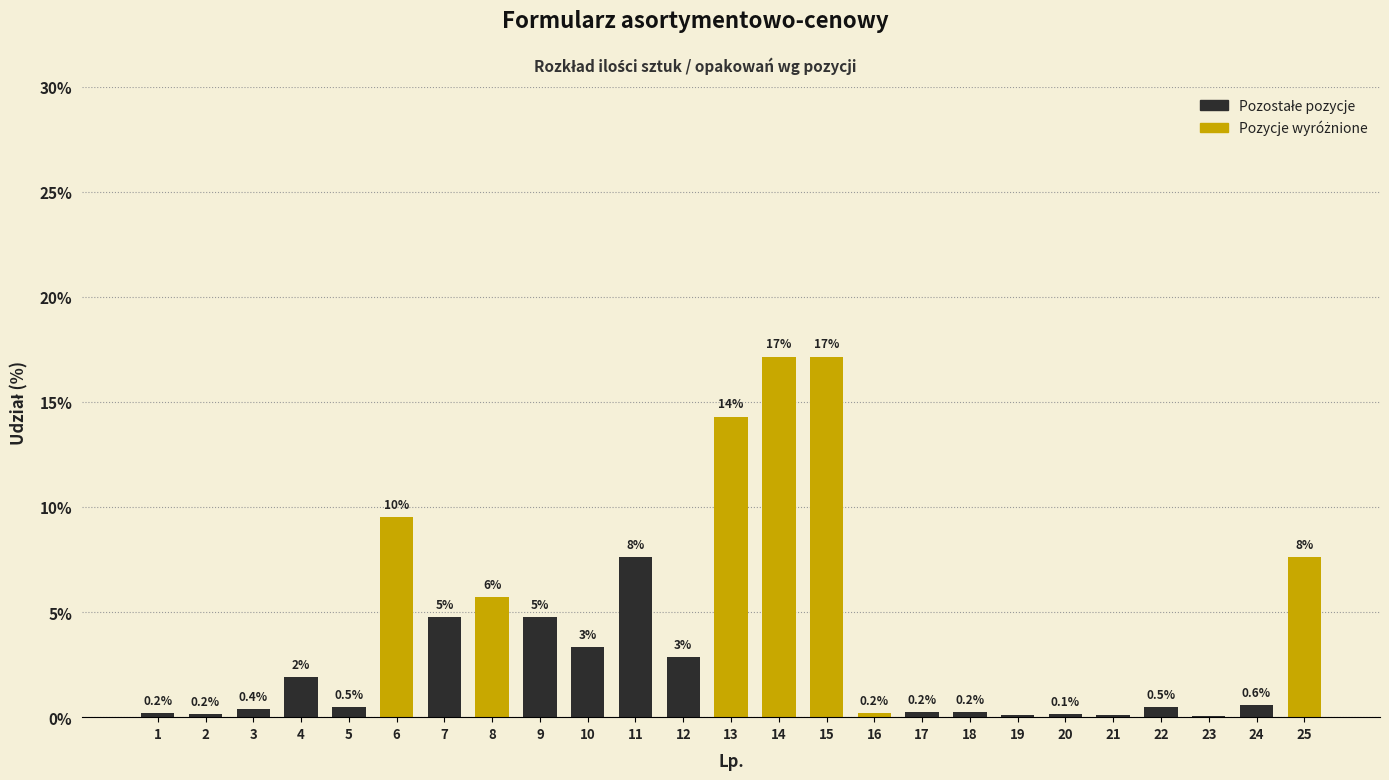

Are the bars horizontal?

No